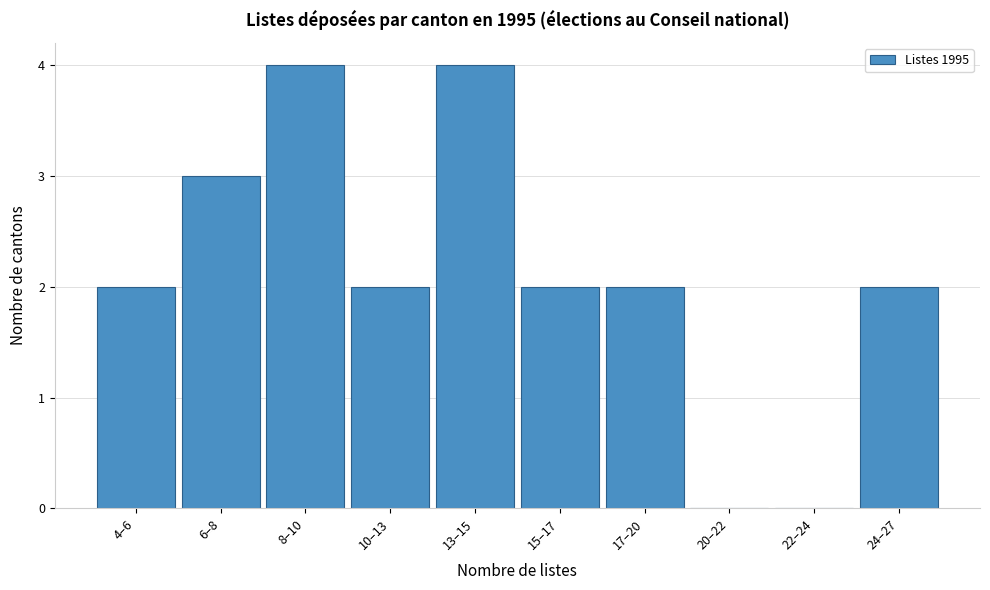

What is the sum of the values at 15–17 and 13–15?

6